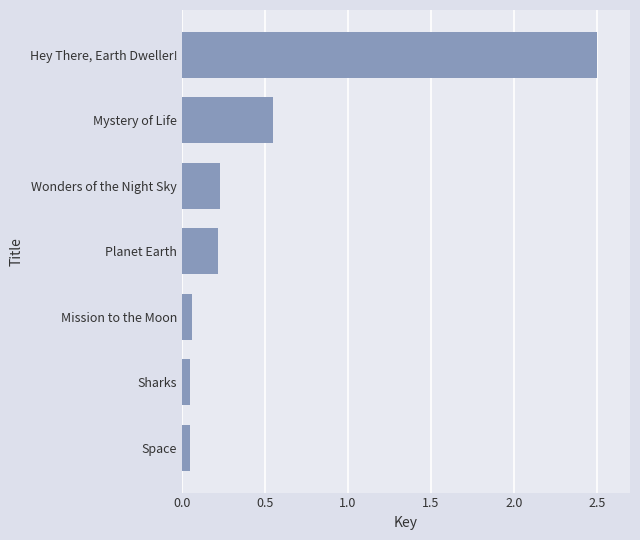

How many bars are there in total?

7